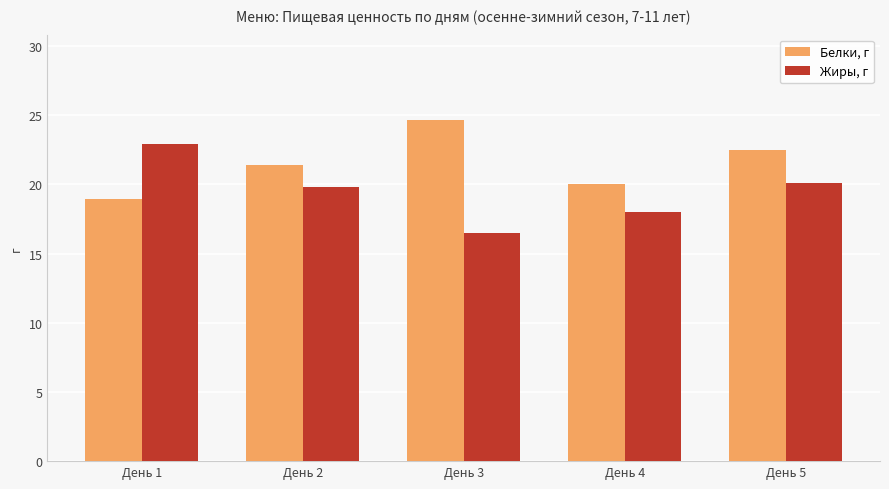

Rank the series by their maximum value, from lowest to highest.

Жиры, г, Белки, г